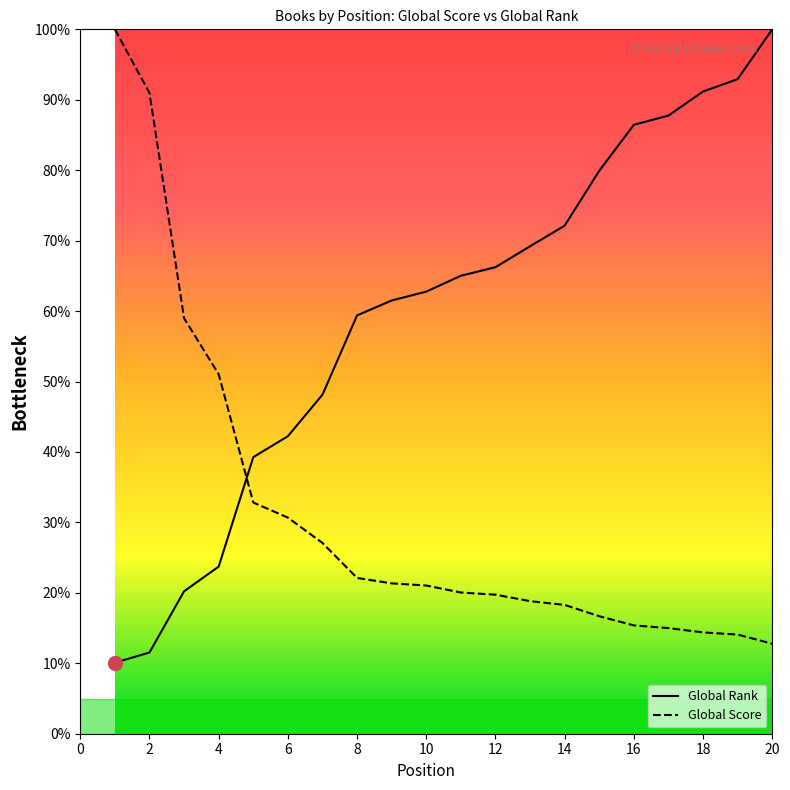

What is the sum of the Global Rank values at 2 and 5?

50.8